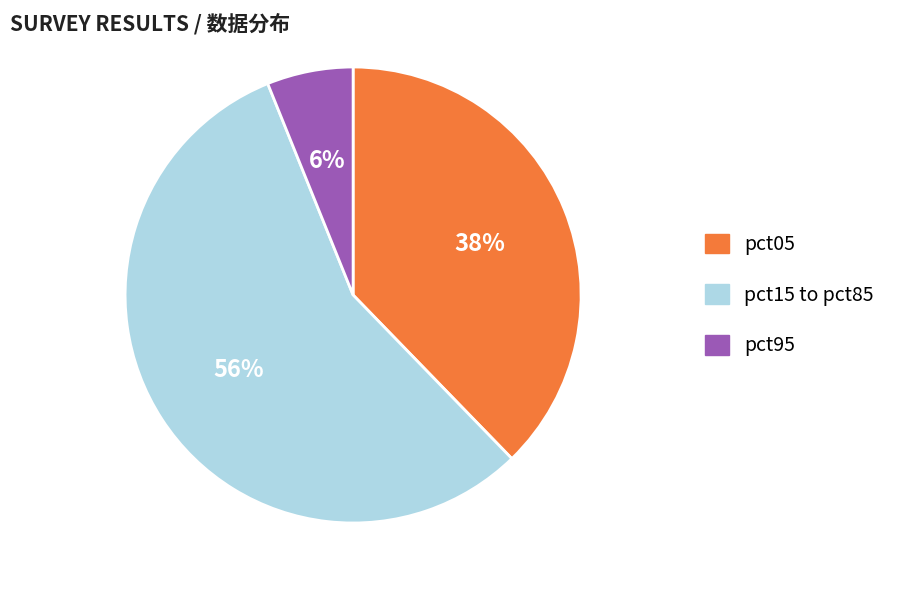

Is there any slice that represents more than half of the pie?

Yes